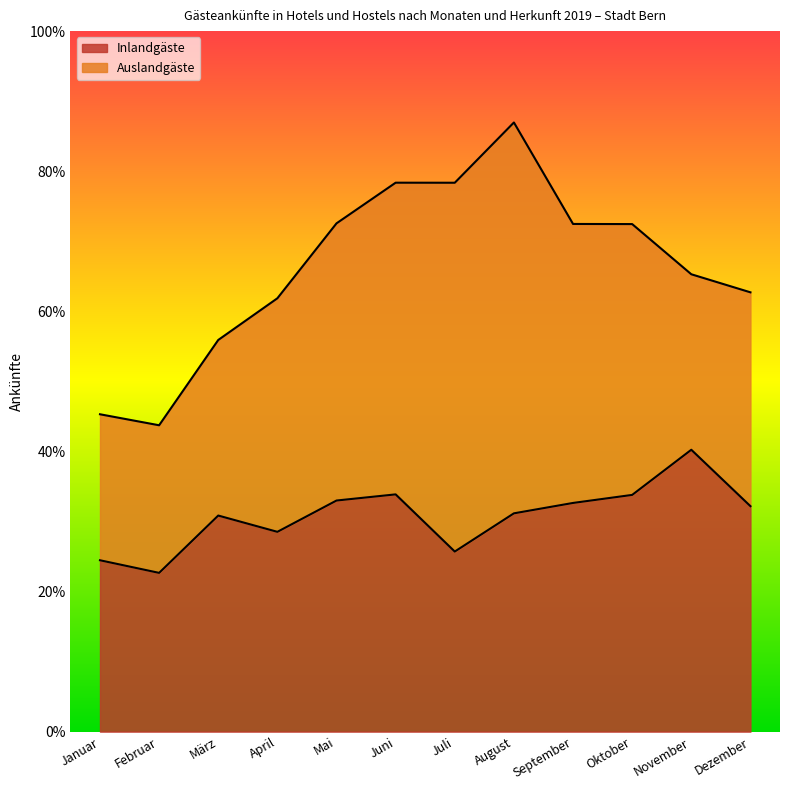

List the labels in order of value, largest first.

November, Juni, Oktober, Mai, September, Dezember, August, März, April, Juli, Januar, Februar